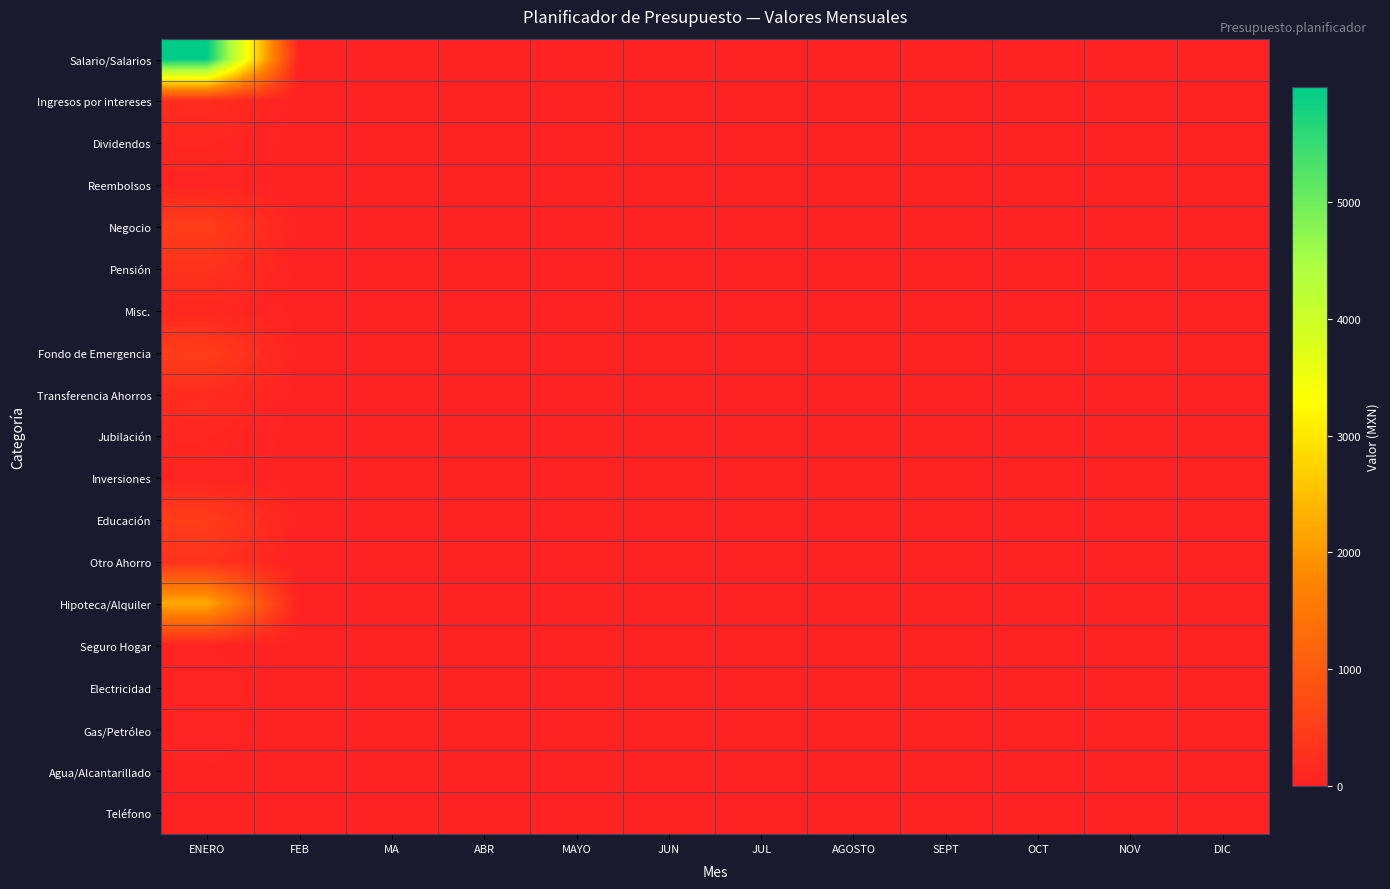

At which category does the chart reach its peak across all series?

ENERO